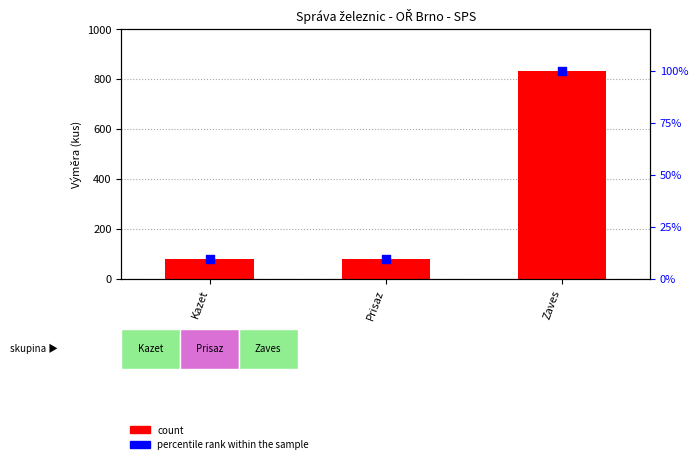

What are all the series names shown in the legend?

count, percentile rank within the sample